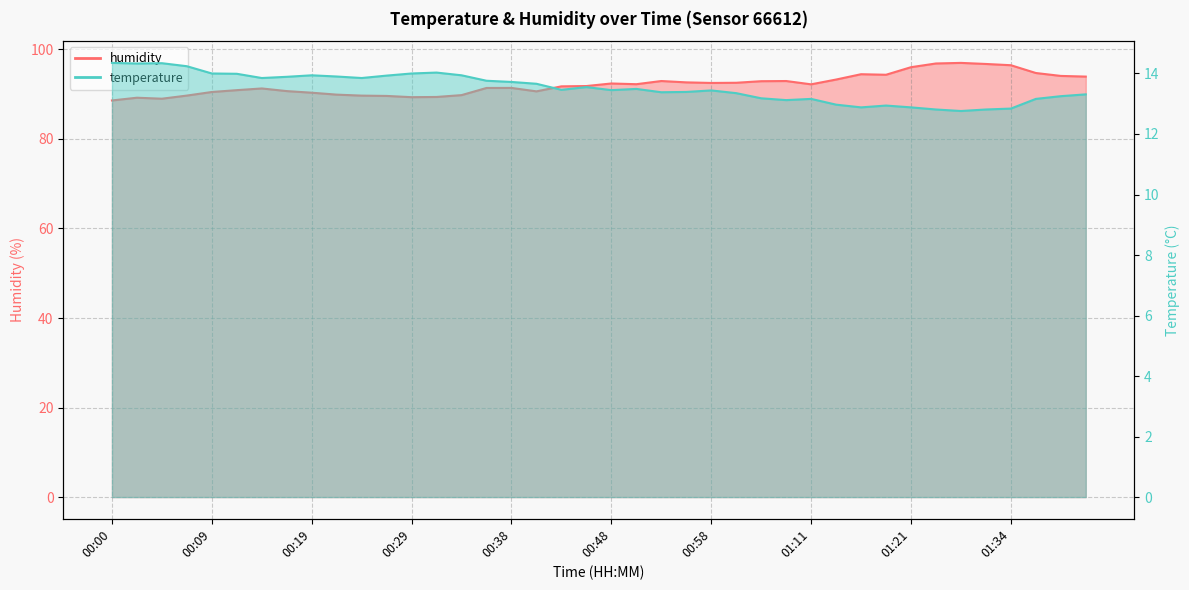

How many categories are shown in the chart?

40